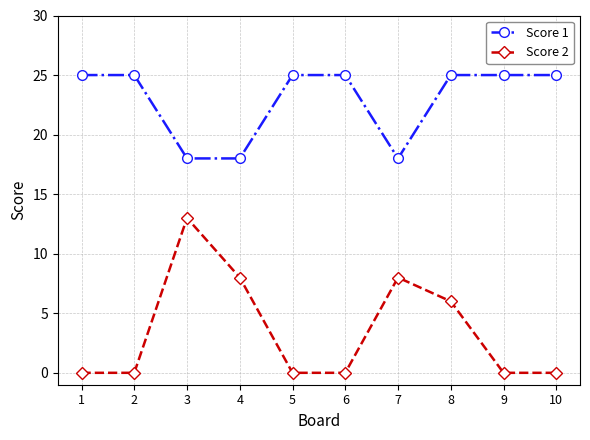

Reading left to right, extract all data points from this chart.

Score 1: 25	25	18	18	25	25	18	25	25	25
Score 2: 0	0	13	8	0	0	8	6	0	0